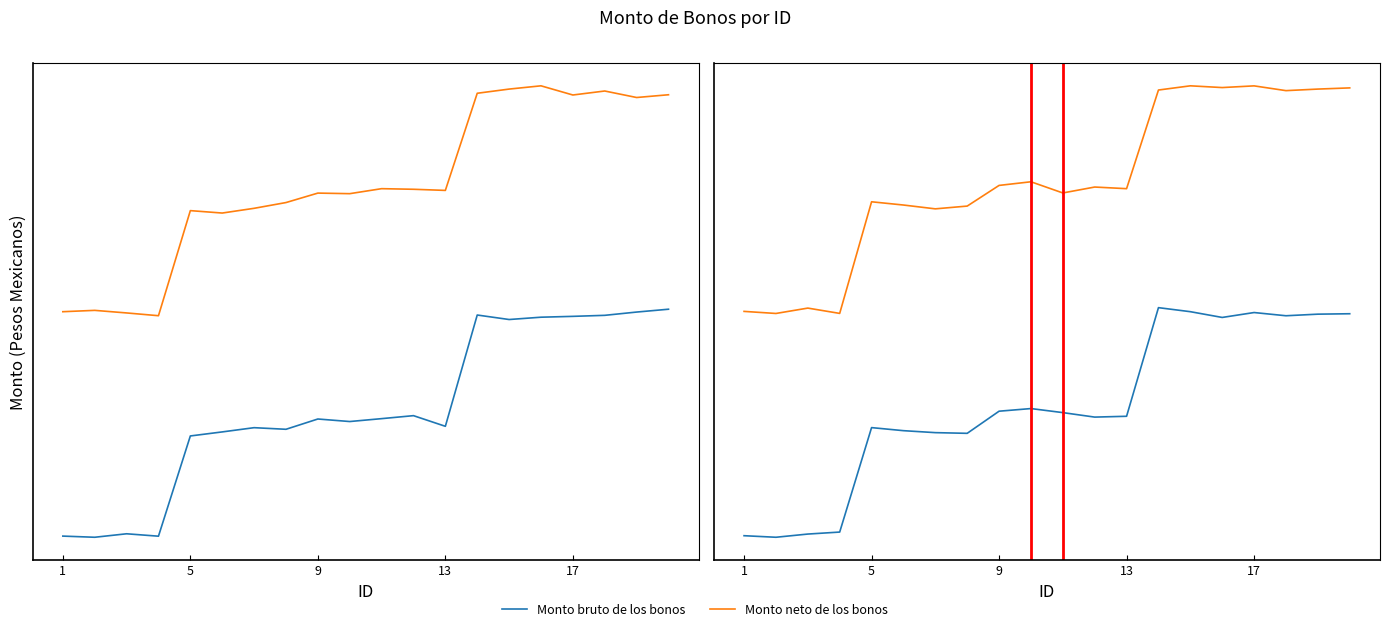

What is the spread (max minus min) of values at 5?

1503.9